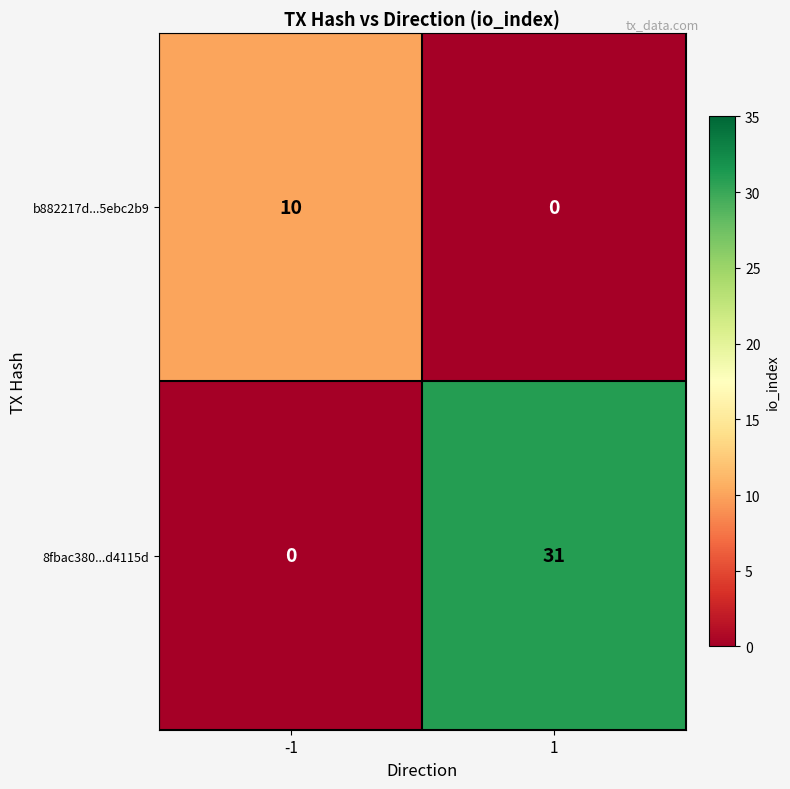

Reading right to left, what are all the values shown in this chart?

b882217d...5ebc2b9: 0	10
8fbac380...d4115d: 31	0